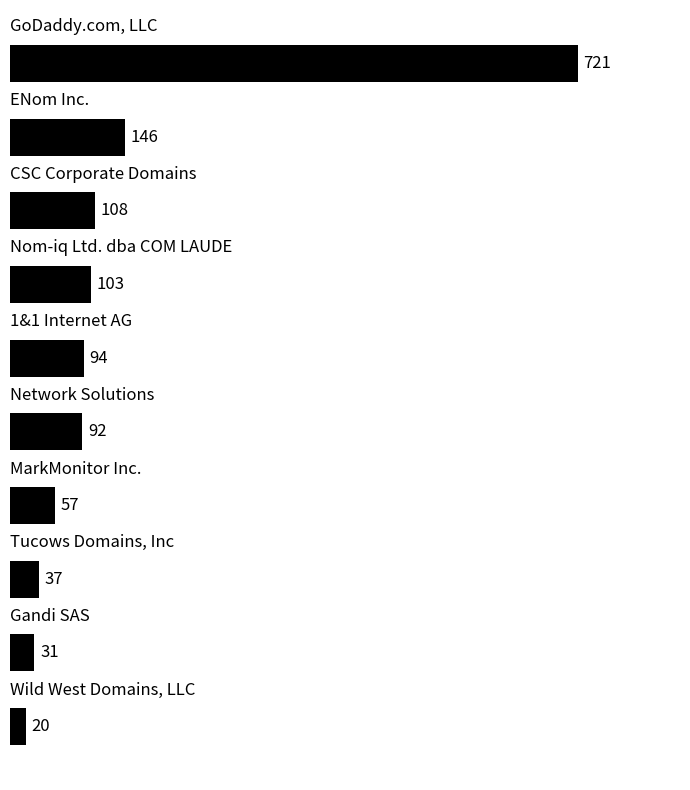

Reading bottom to top, what are all the values shown in this chart?

20	31	37	57	92	94	103	108	146	721